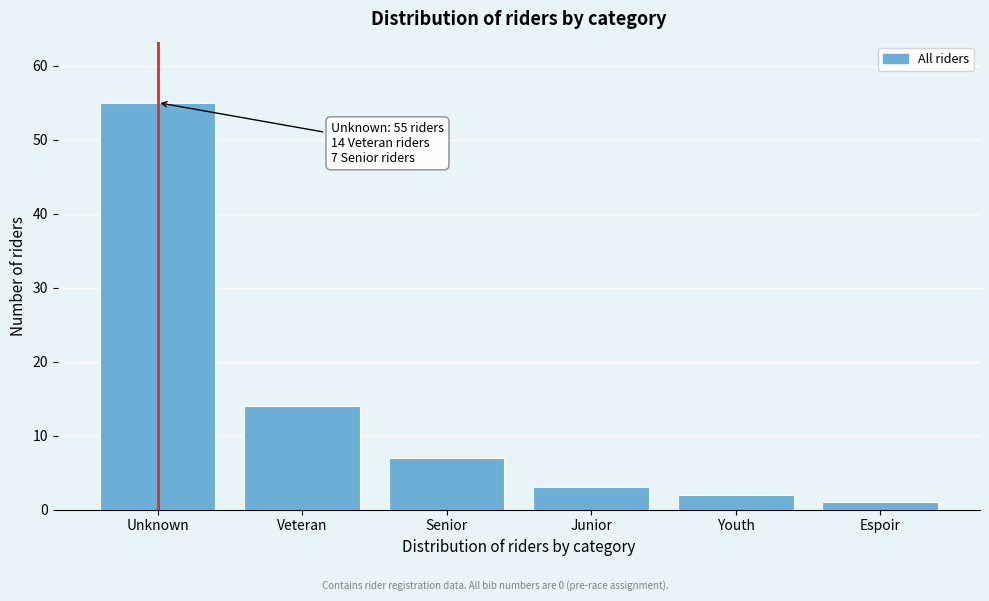

Reading left to right, extract all data points from this chart.

55	14	7	3	2	1